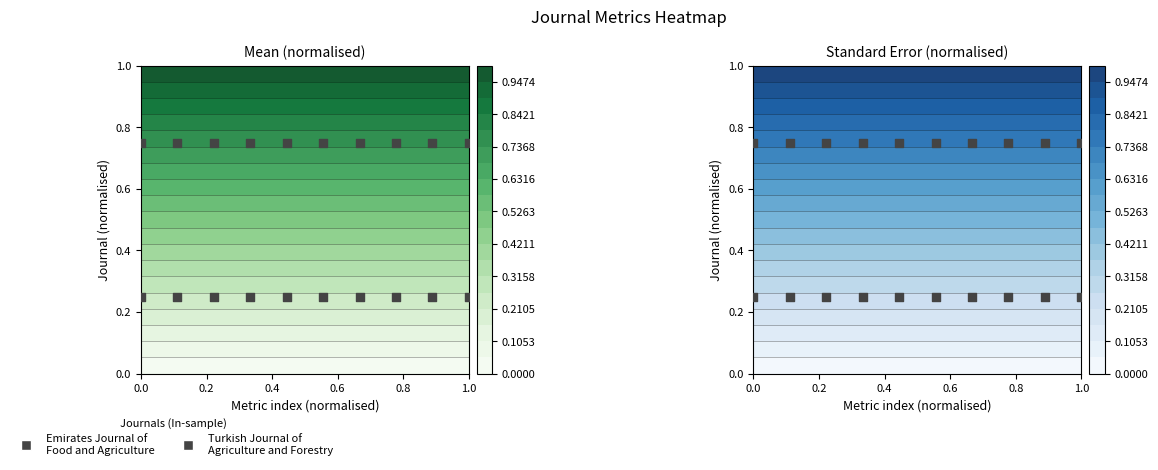

Count the number of data series in this chart.

2